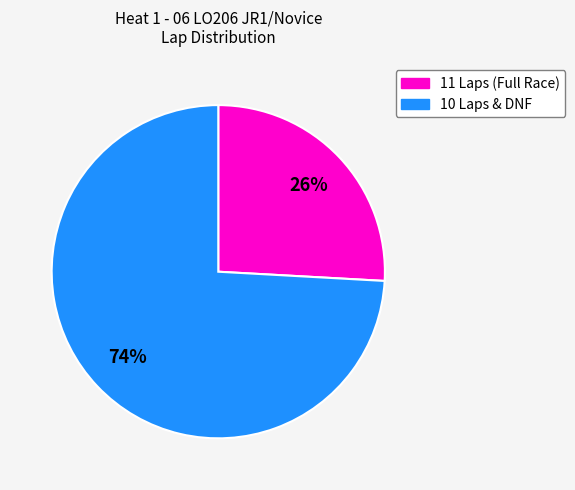

To the nearest percent, what is the difference between the largest and smallest slice percentages?

48%